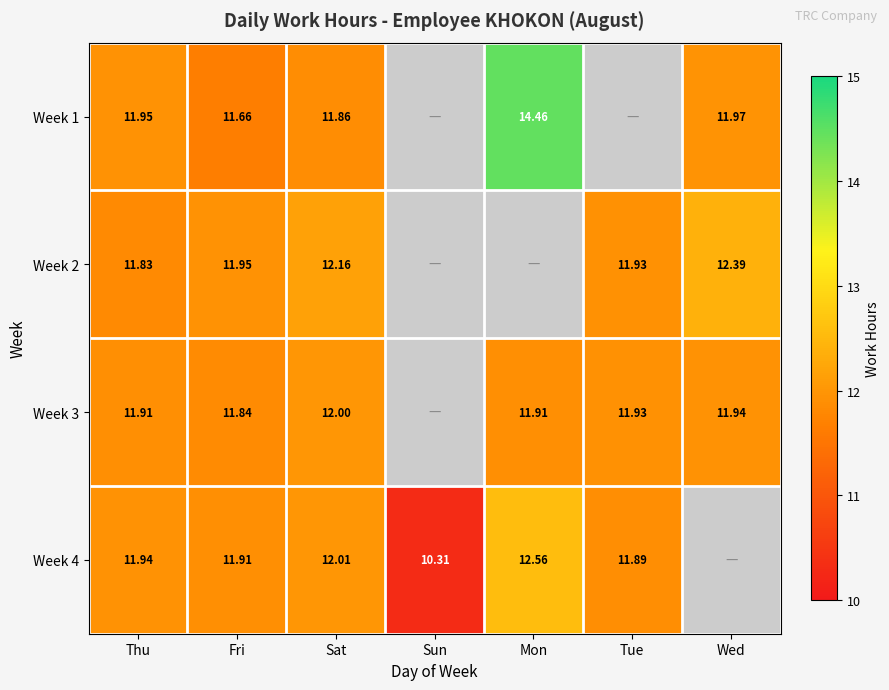

What is the difference between the highest and lowest values at Sat?

0.3